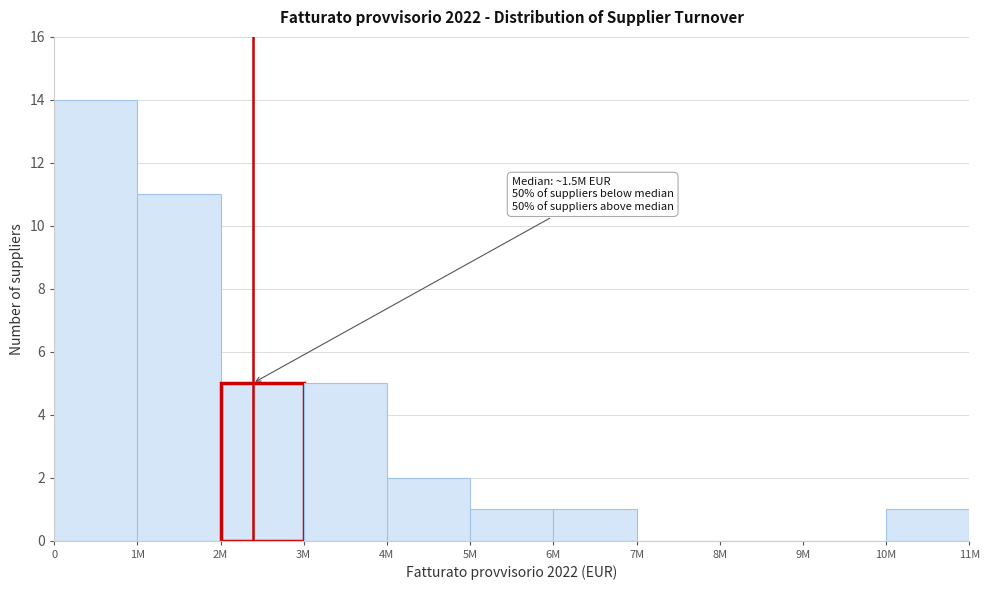

Reading left to right, list all the values displayed in this chart.

0=14	1M=11	2M=5	3M=5	4M=2	5M=1	6M=1	7M=0	8M=0	9M=0	10M=1